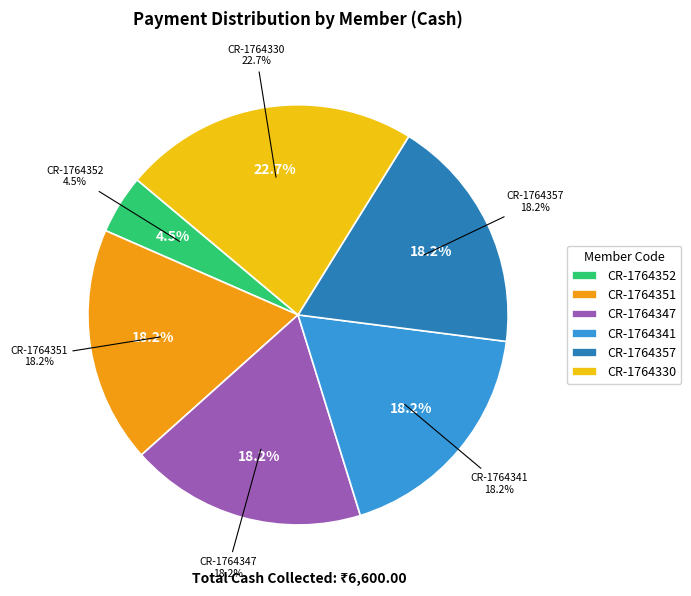

How many segments does this pie chart have?

6